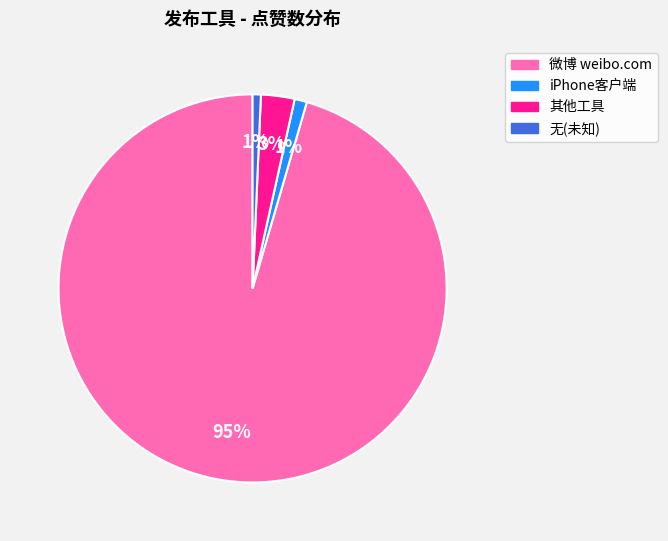

To the nearest percent, what is the average slice percentage?

25%